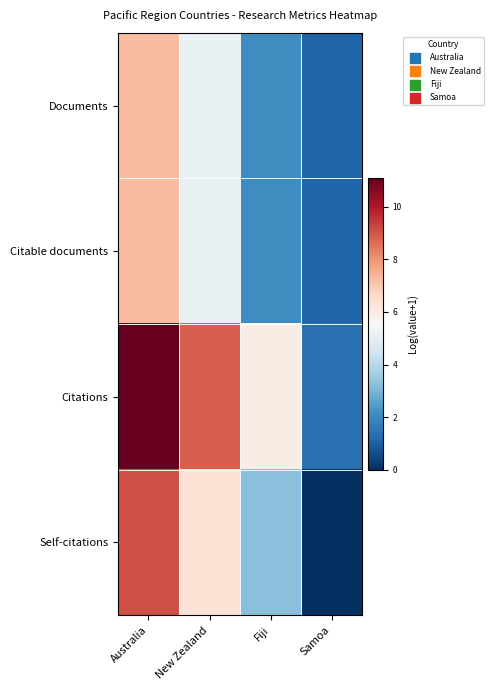

Reading left to right, extract all data points from this chart.

Documents: Australia=7.3	New Zealand=5.2	Fiji=2.1	Samoa=1.1
Citable documents: Australia=7.2	New Zealand=5.1	Fiji=2.1	Samoa=1.1
Citations: Australia=11.1	New Zealand=8.9	Fiji=6.0	Samoa=1.4
Self-citations: Australia=9.1	New Zealand=6.3	Fiji=3.2	Samoa=0.0